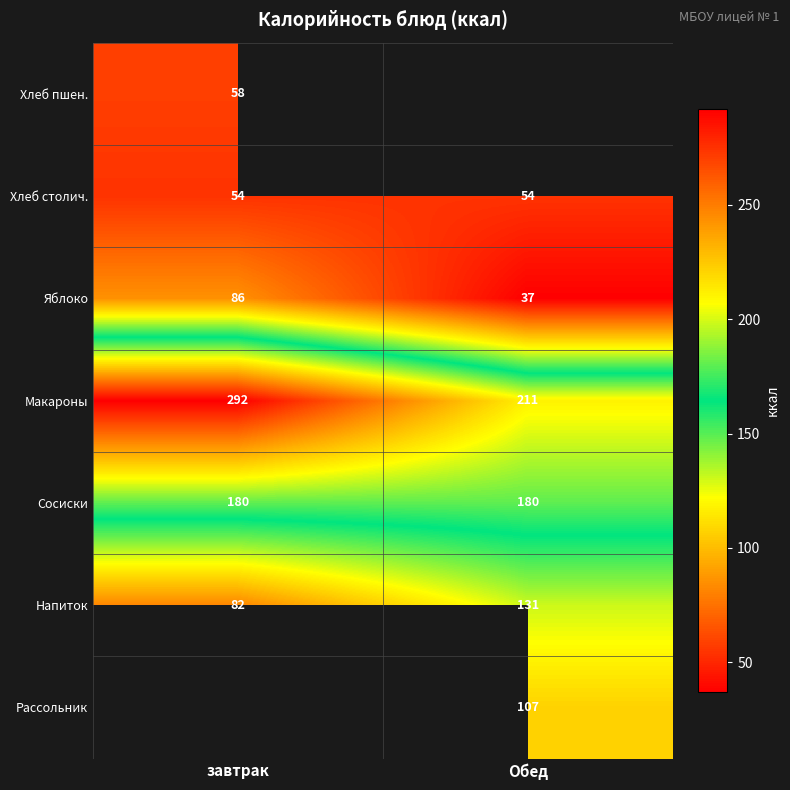

The value of Рассольник at Обед is 171.9. True or false?

False